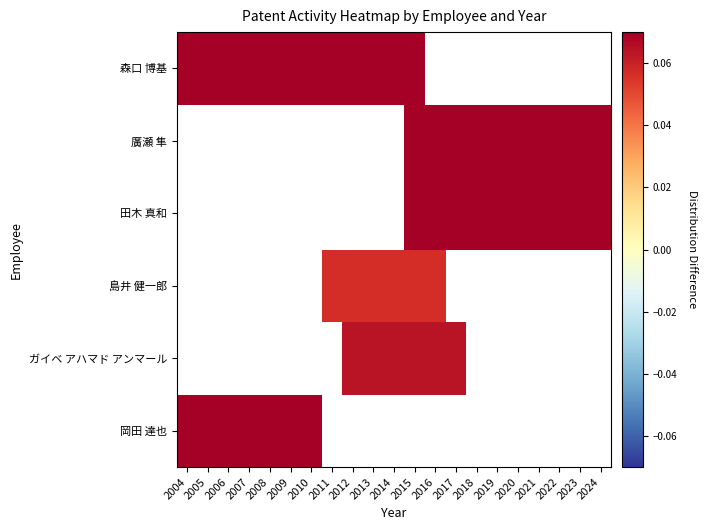

Count the number of categories in the chart.

21